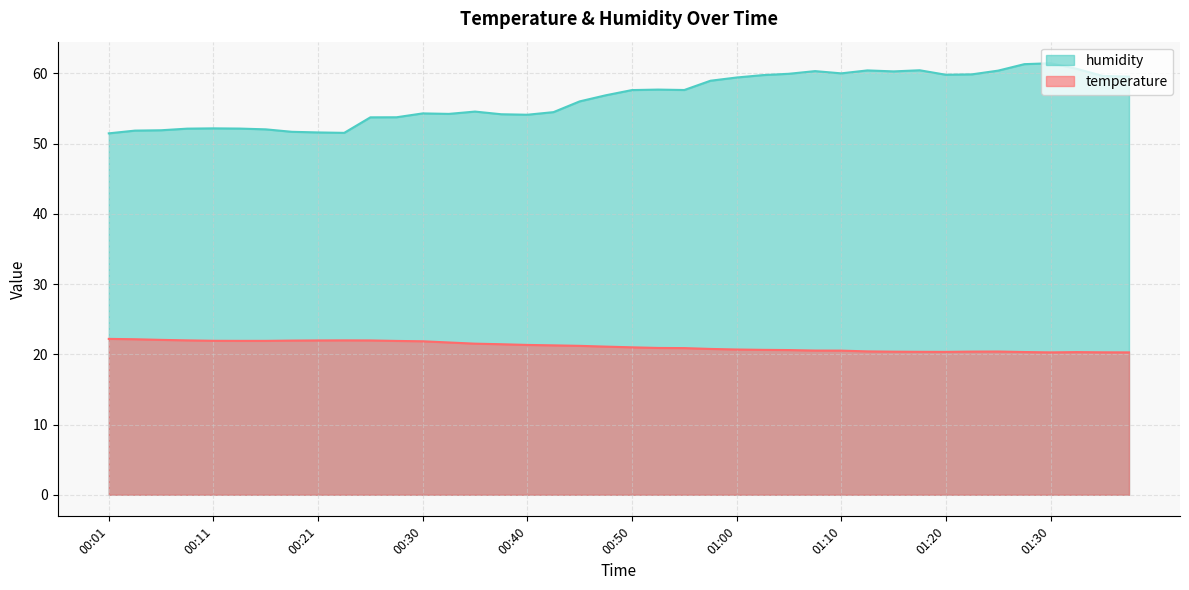

How many categories are shown in the chart?

40